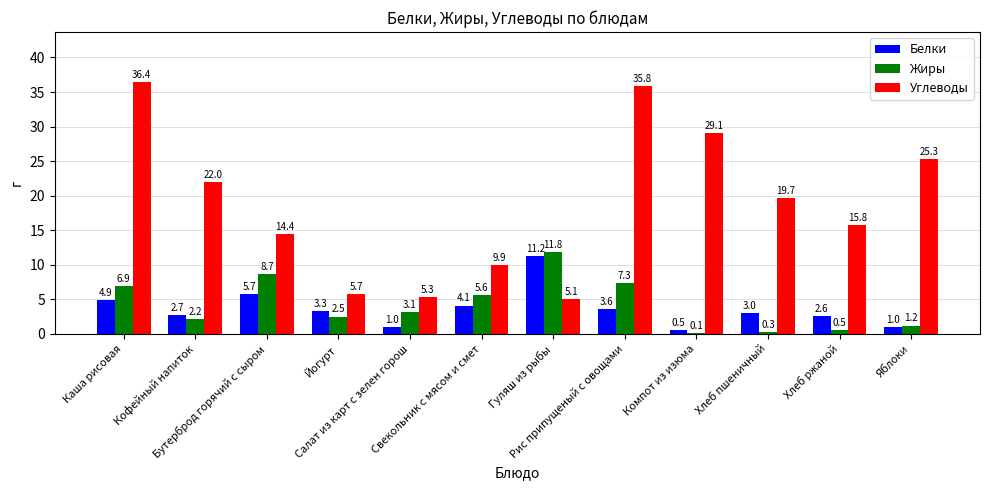

What is the highest value of the Углеводы series?

36.4